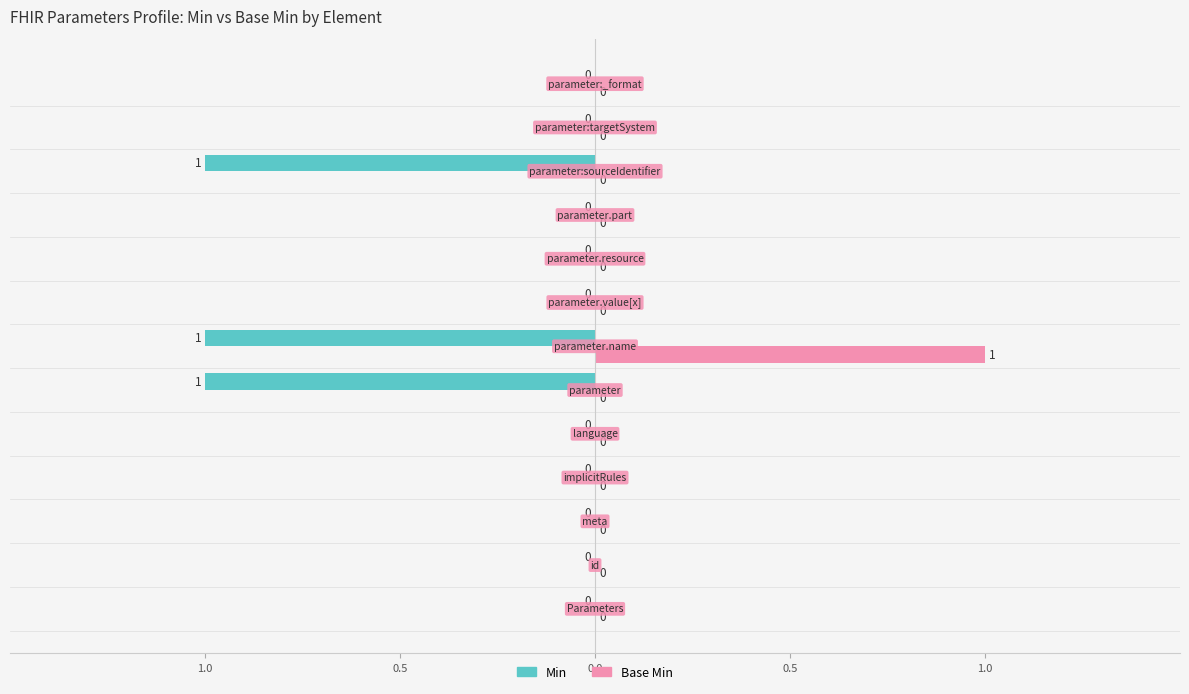

How many Min values are between 0 and 1?

10